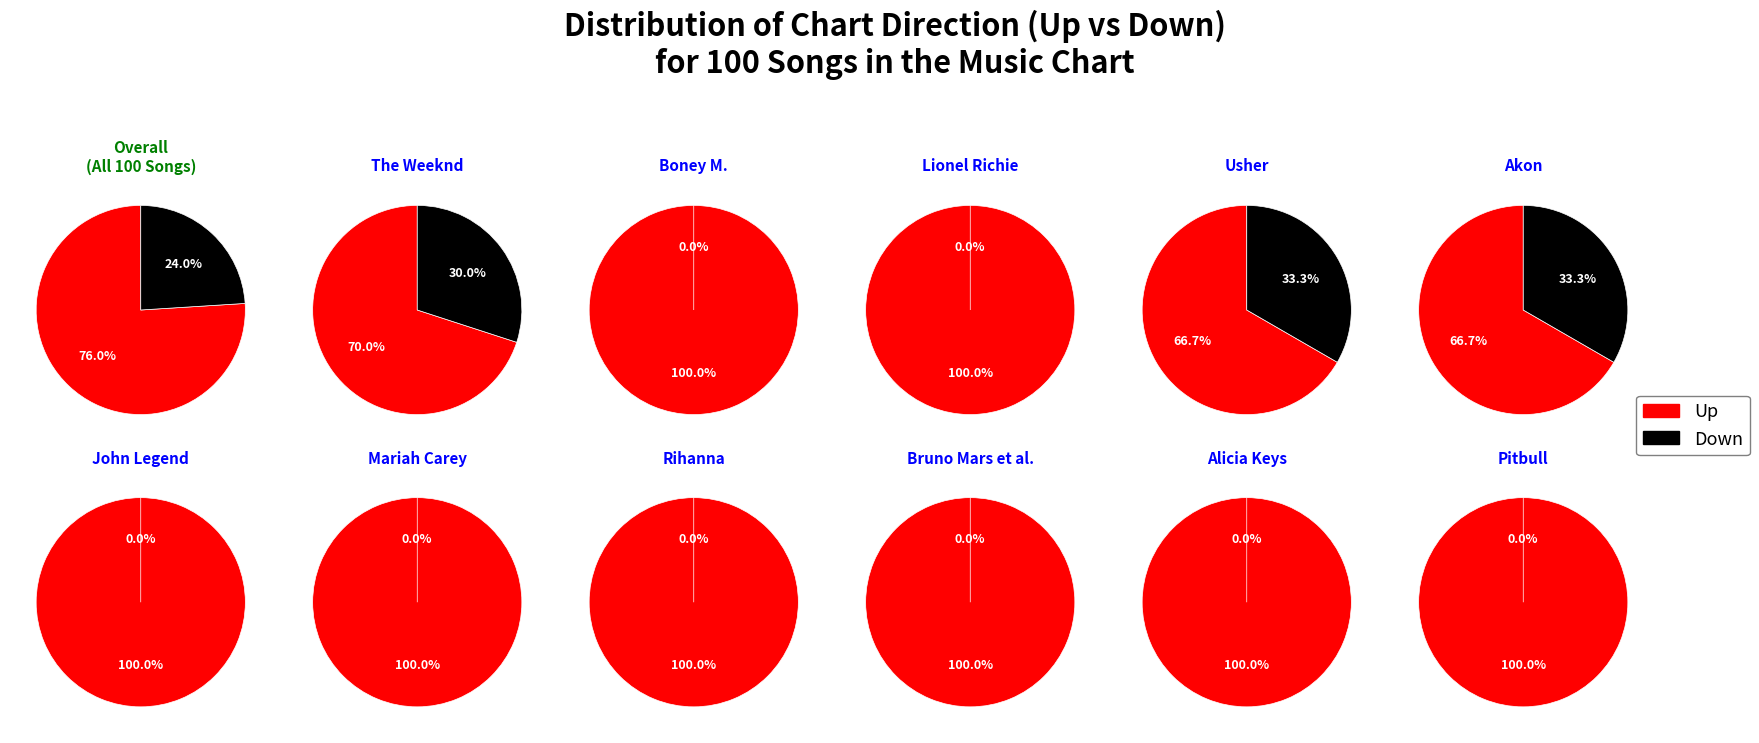

How many slices are in this pie chart?

2